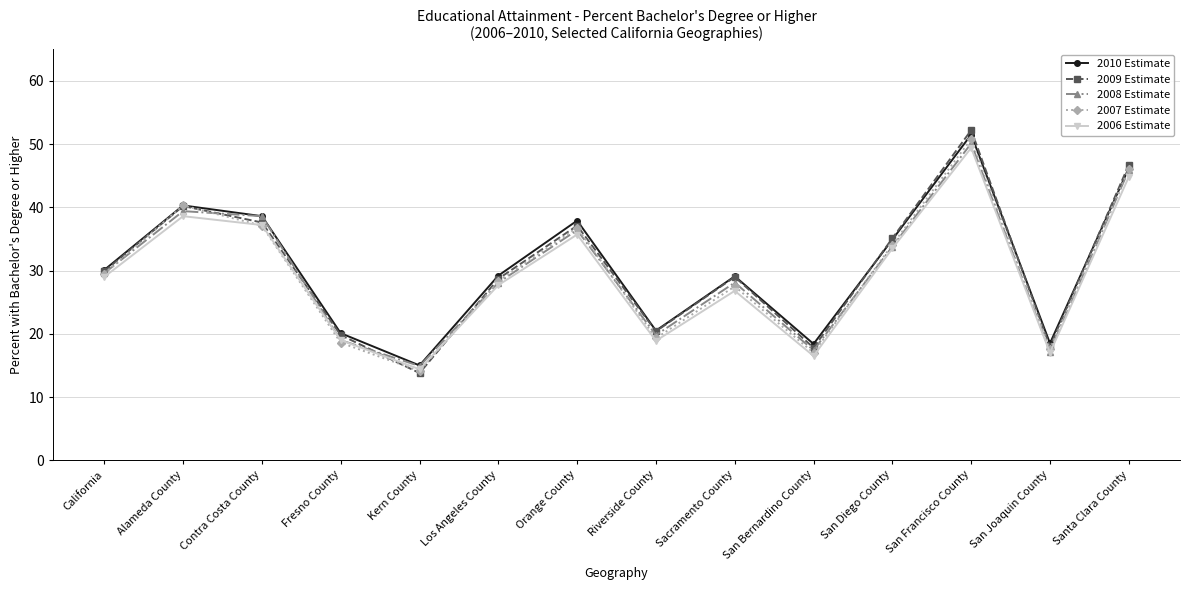

What is the label of the 6th point from the left?

Los Angeles County